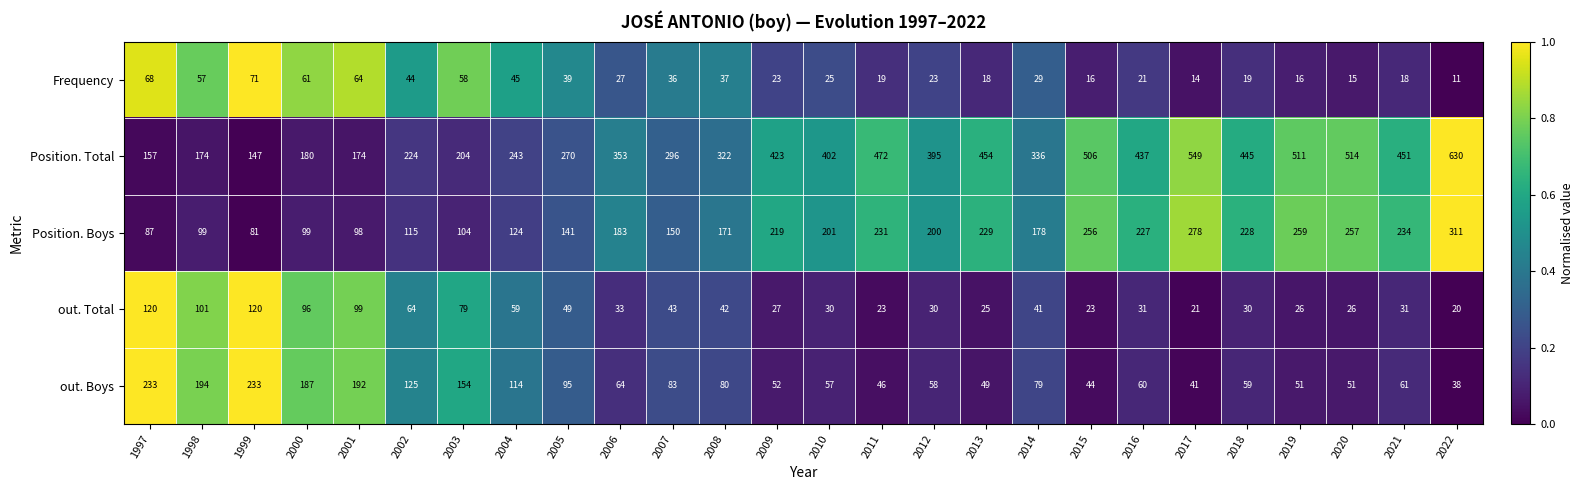

Where is out. Total nearest to the value 70?

2002